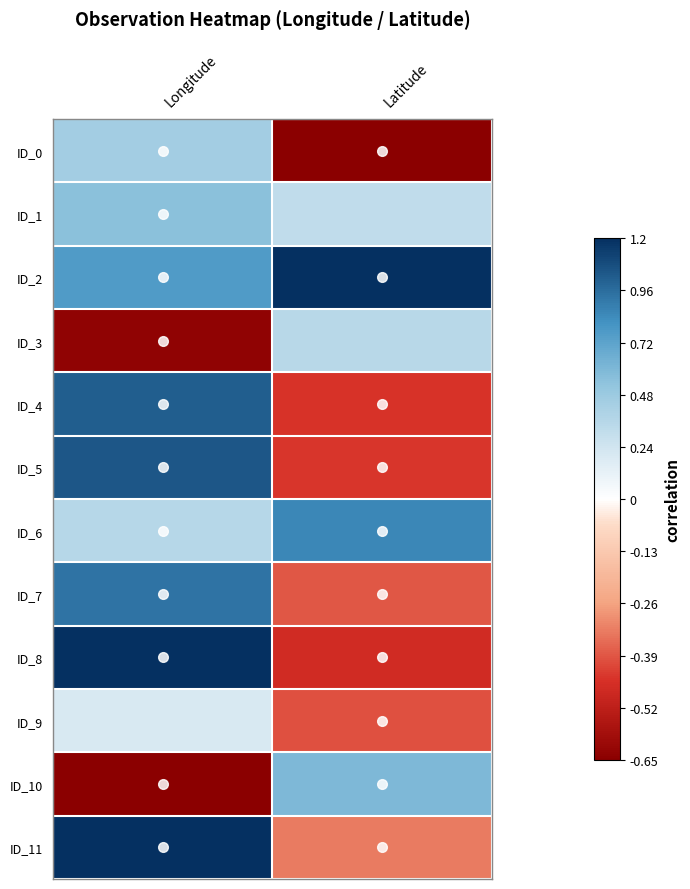

Which label corresponds to the smallest value in the chart?

Latitude